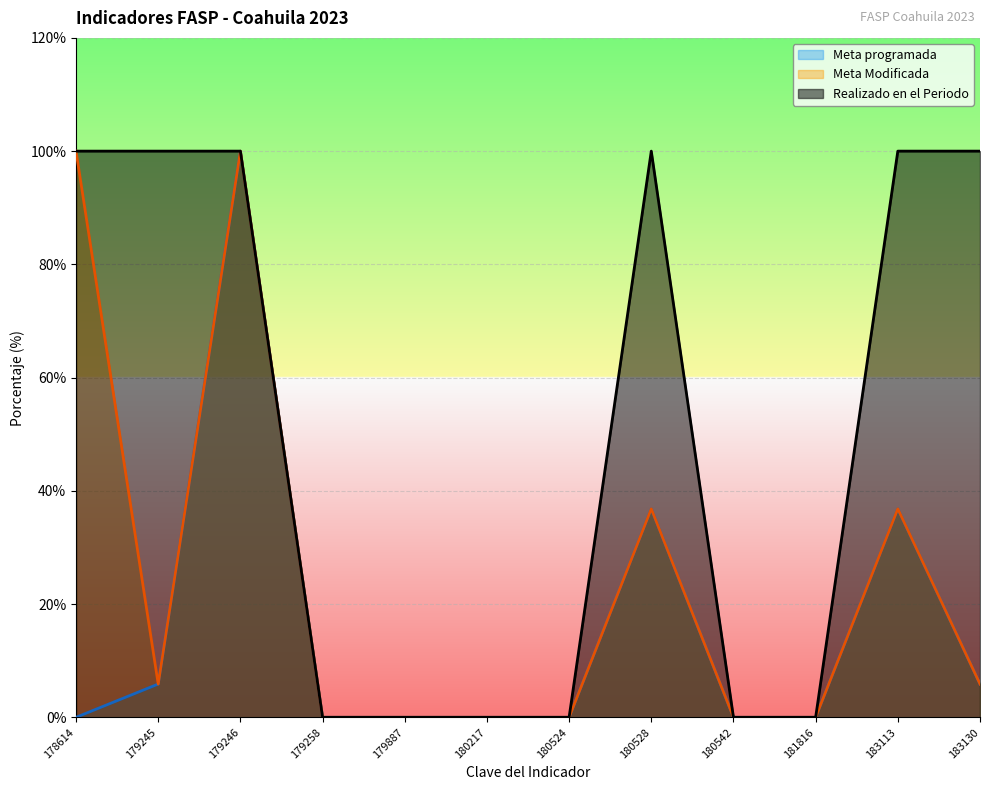

How many lines are shown in the chart?

3